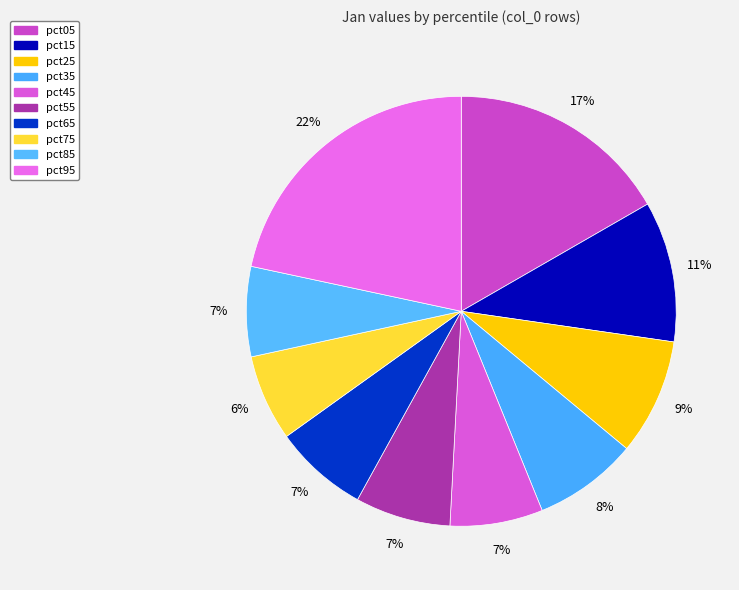

Is it true that pct25 is 9% of the pie?

True